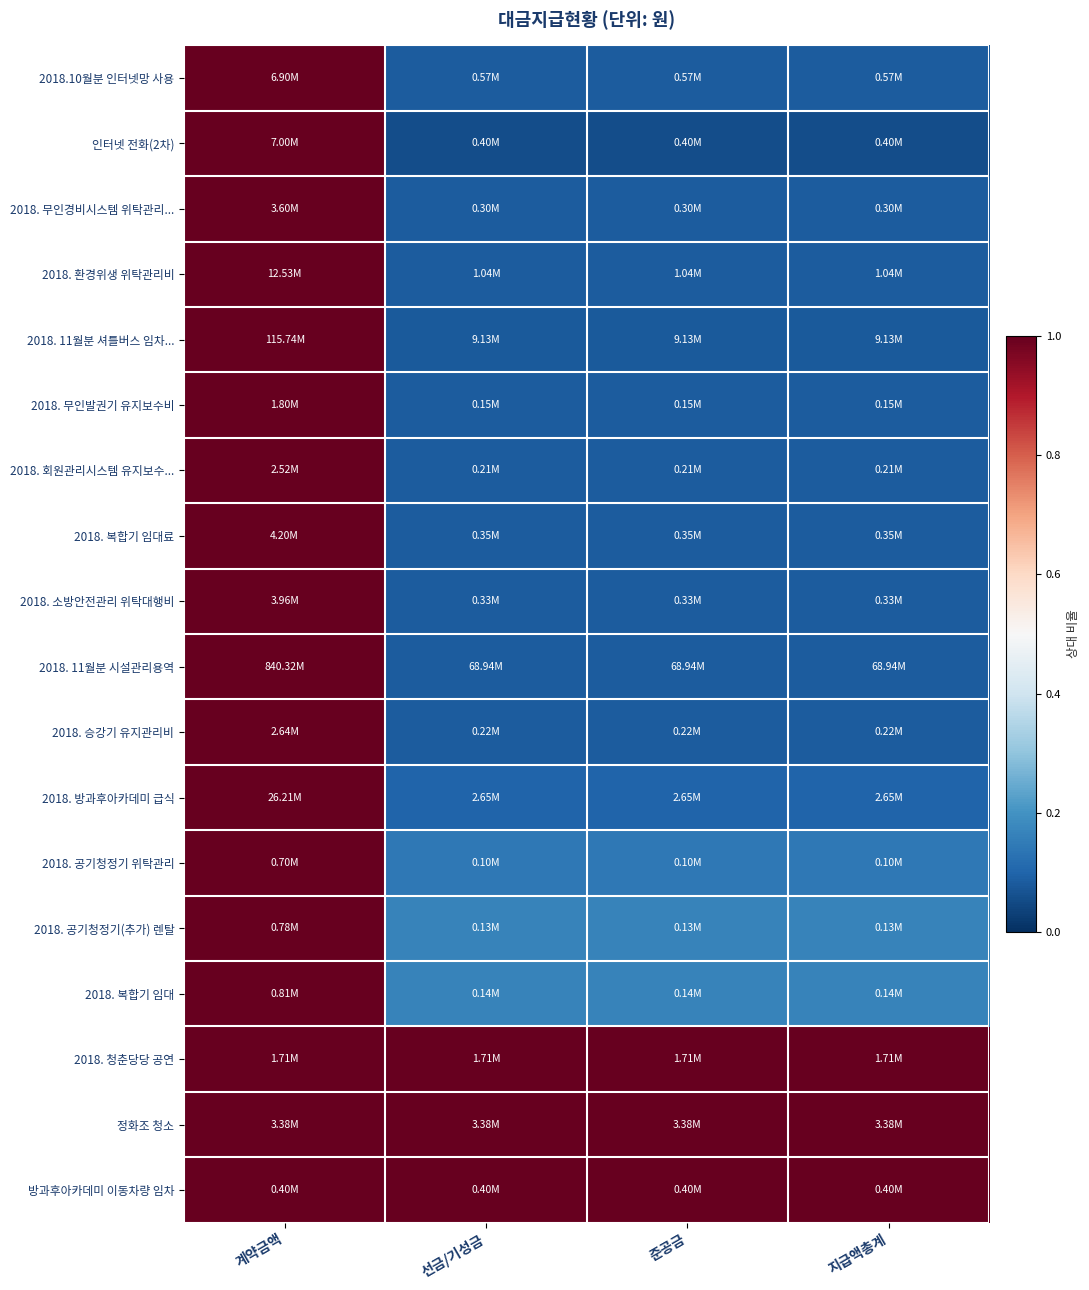

Which category has the highest value across all series?

계약금액